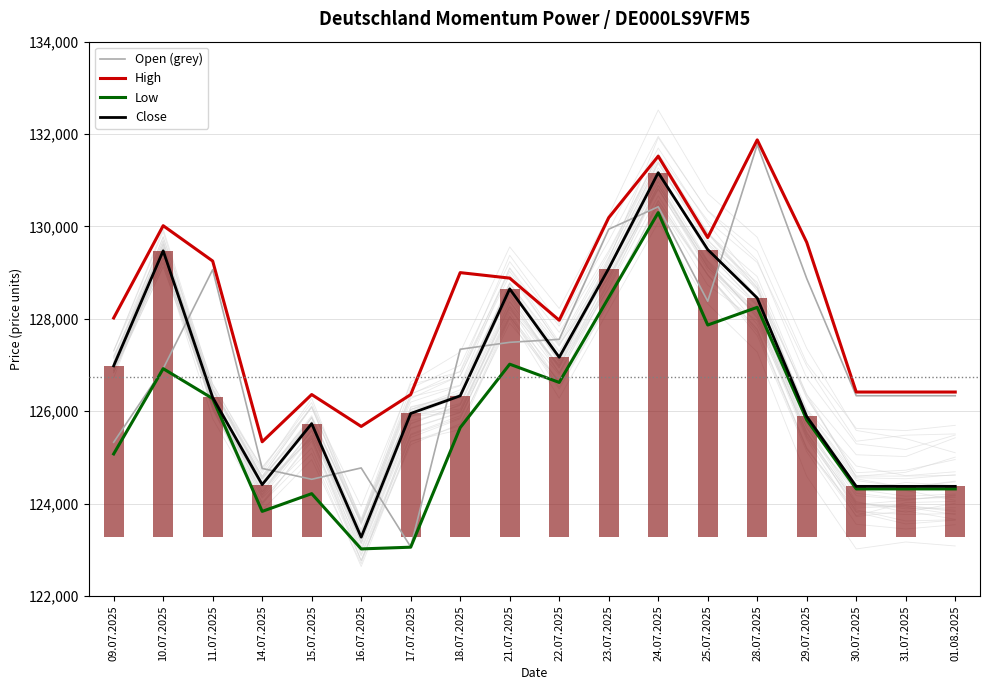

What is the sum of all Open values?

2289215